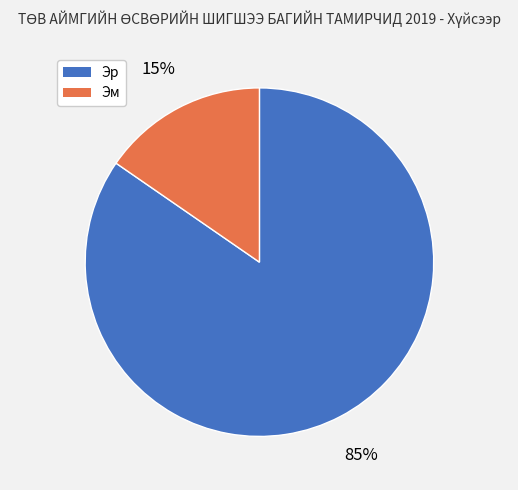

The Эм slice represents 15% of the pie. True or false?

True